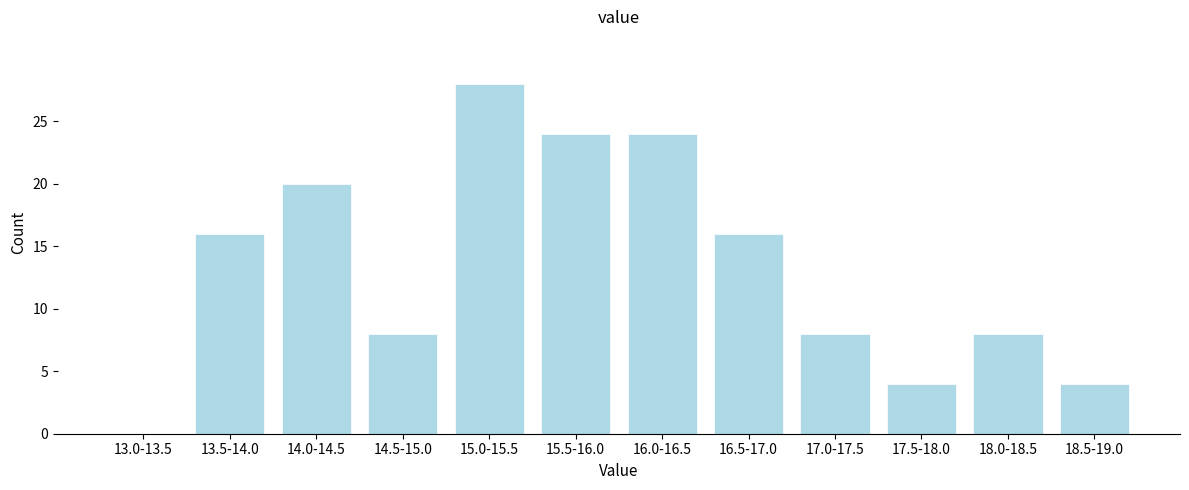

Reading left to right, list all the values displayed in this chart.

13.0-13.5=0	13.5-14.0=16	14.0-14.5=20	14.5-15.0=8	15.0-15.5=28	15.5-16.0=24	16.0-16.5=24	16.5-17.0=16	17.0-17.5=8	17.5-18.0=4	18.0-18.5=8	18.5-19.0=4